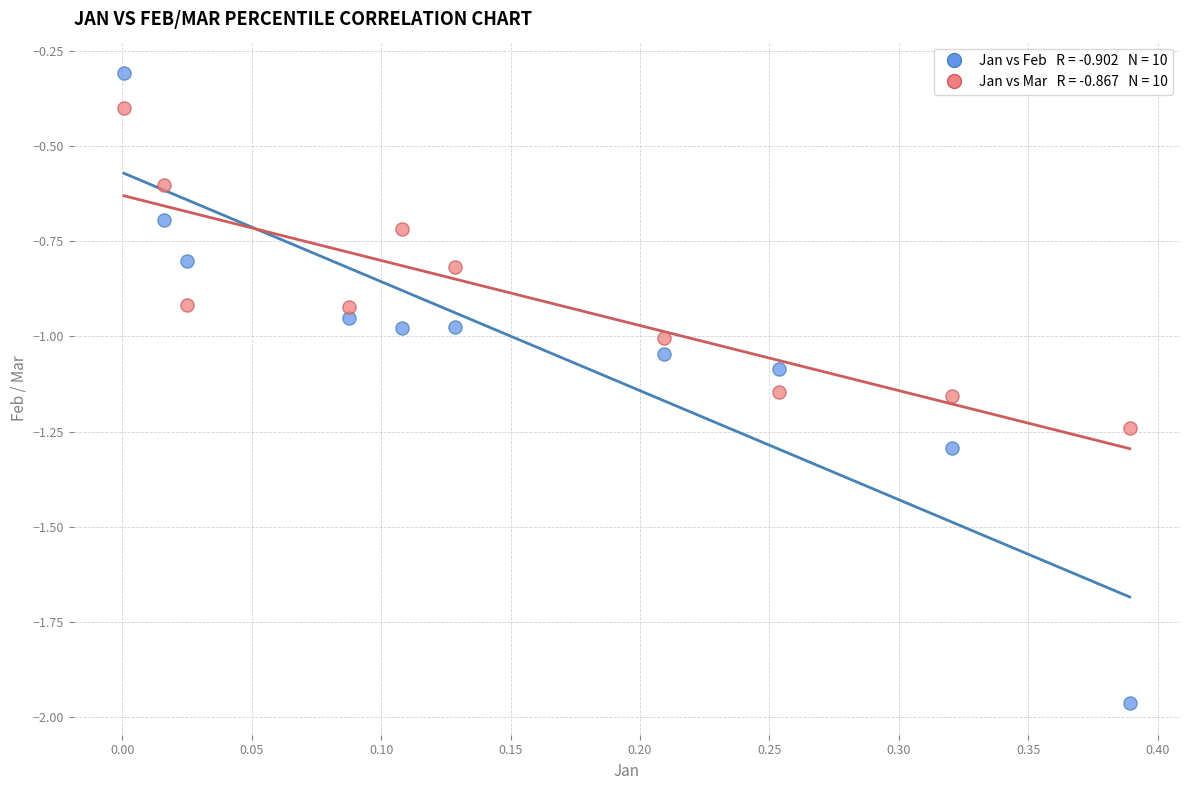

Across all data points, what is the range of Y values (max minus min)?

1.7